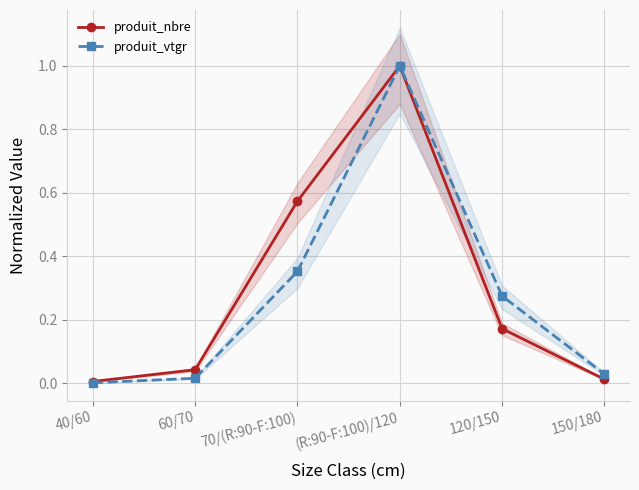

Reading right to left, what are all the values shown in this chart?

produit_nbre: 0.0	0.2	1.0	0.6	0.0	0.0
produit_vtgr: 0.0	0.3	1.0	0.4	0.0	0.0